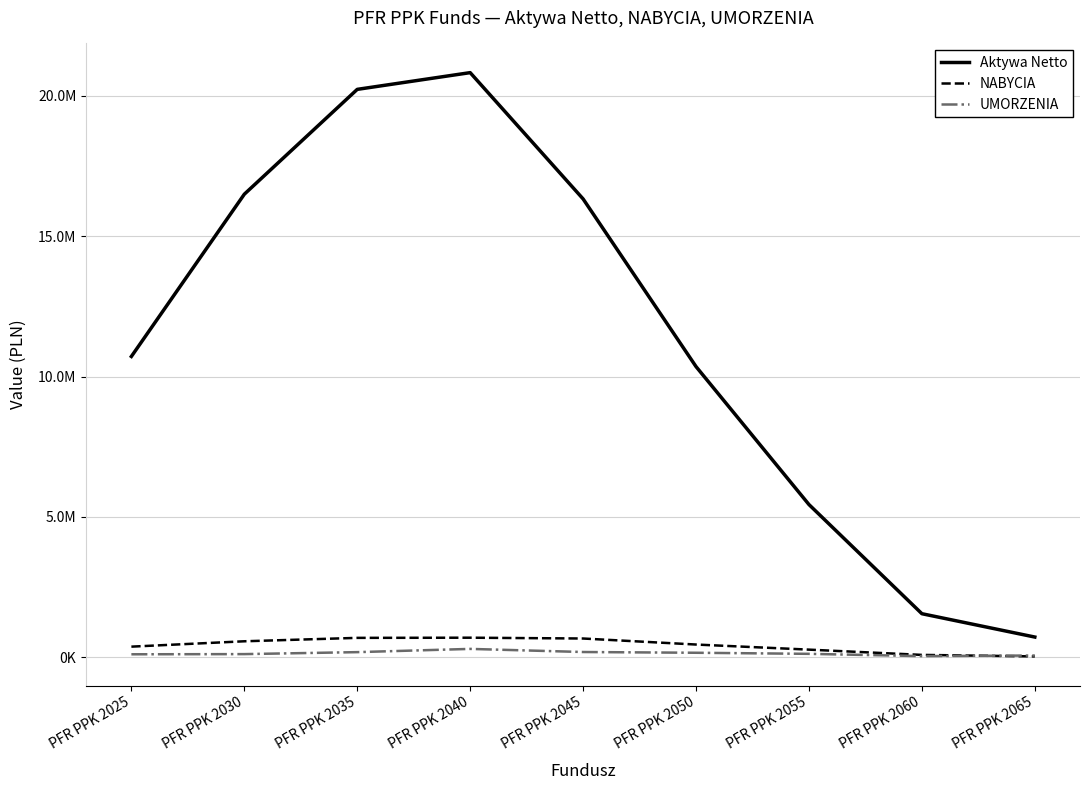

Does the chart display data point markers on the line(s)?

No